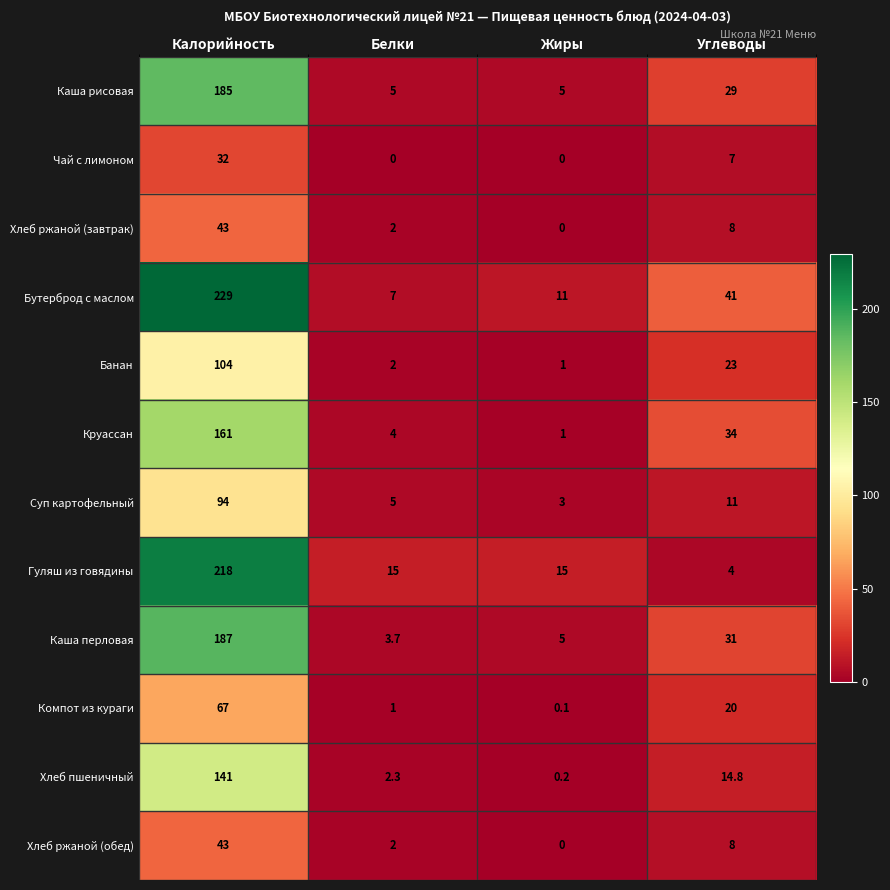

The Хлеб ржаной (обед) series shows 2.0 at Белки. True or false?

True